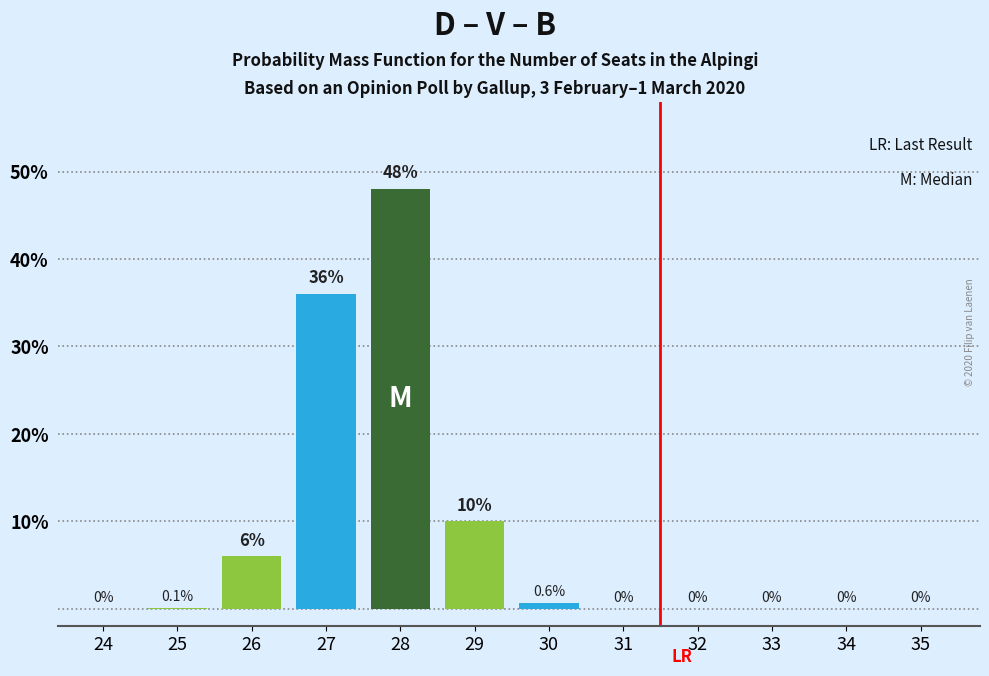

Reading left to right, list all the values displayed in this chart.

24=0.0	25=0.1	26=6.0	27=36.0	28=48.0	29=10.0	30=0.6	31=0.0	32=0.0	33=0.0	34=0.0	35=0.0